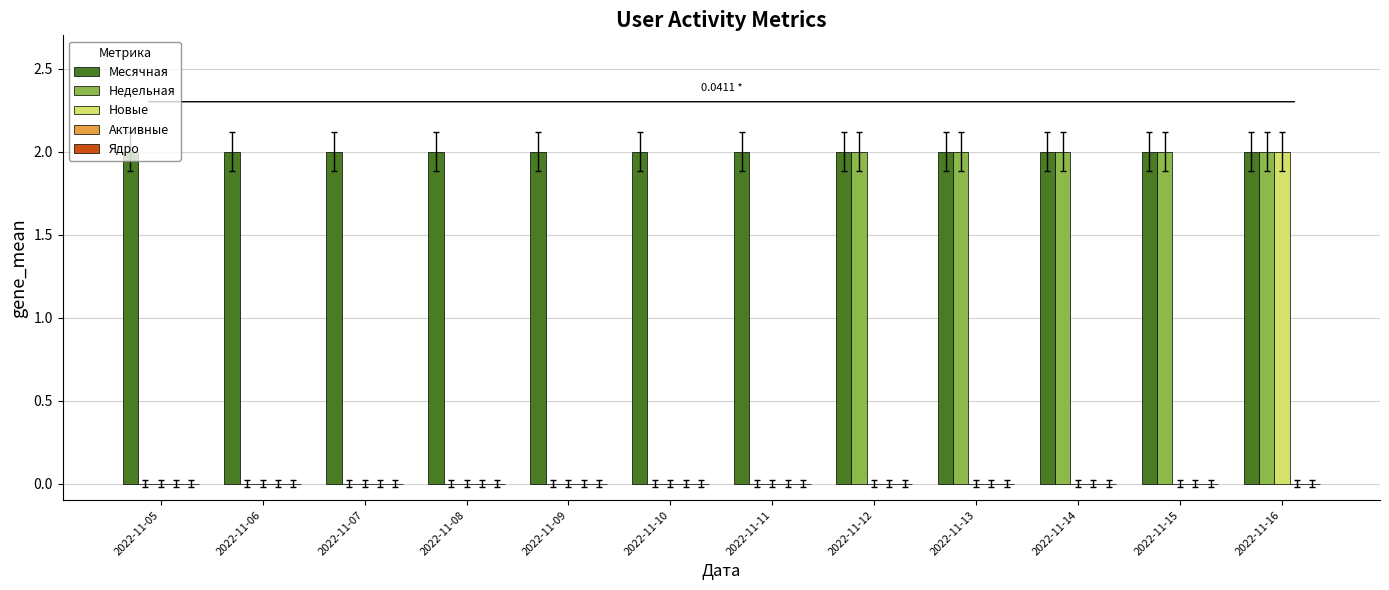

Is the value of Новые at 2022-11-09 greater than the value of Недельная at 2022-11-13?

No